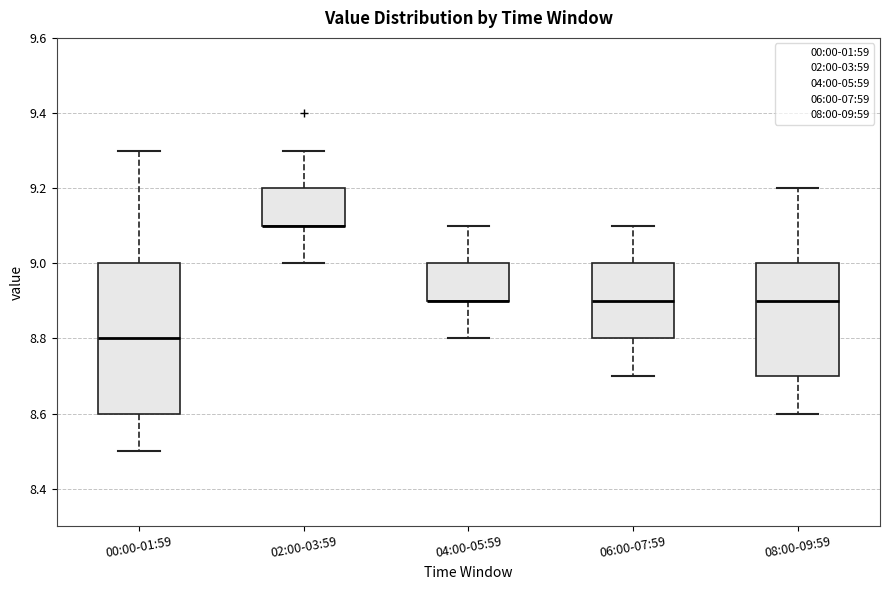

Reading left to right, read every box against the y-axis: the position of its median line, the range the box covers, and the ends of its whiskers. The values are not printed on the chart, so give them approximately, as read against the axis.

00:00-01:59: median 8.8, box 8.6 to 9.0, whiskers 8.5 to 9.3
02:00-03:59: median 9.1 (drawn on the box's lower edge), box 9.1 to 9.2, whiskers 9.0 to 9.3
04:00-05:59: median 8.9 (drawn on the box's lower edge), box 8.9 to 9.0, whiskers 8.8 to 9.1
06:00-07:59: median 8.9, box 8.8 to 9.0, whiskers 8.7 to 9.1
08:00-09:59: median 8.9, box 8.7 to 9.0, whiskers 8.6 to 9.2